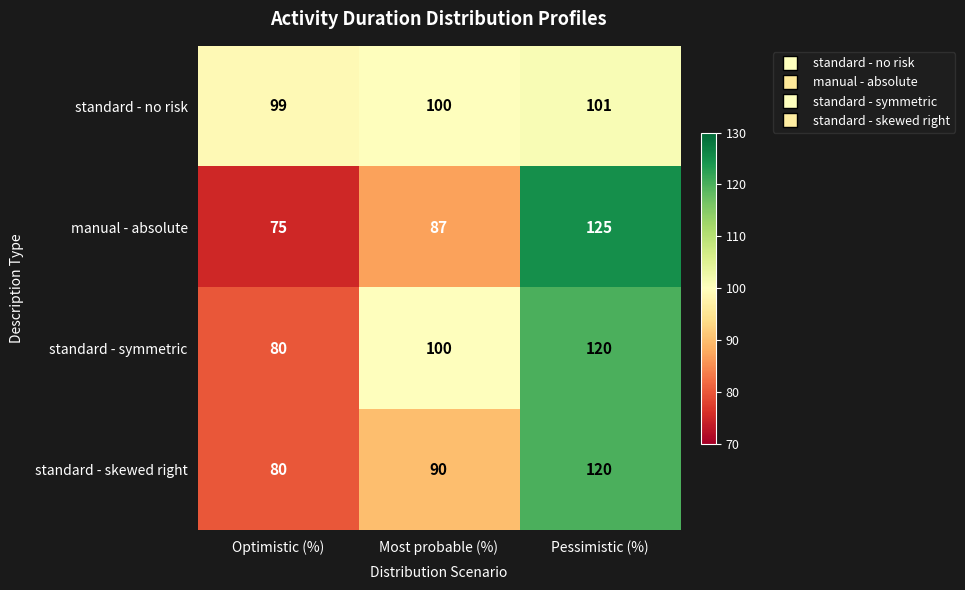

What is the difference between the manual - absolute values at Most probable (%) and Optimistic (%)?

12